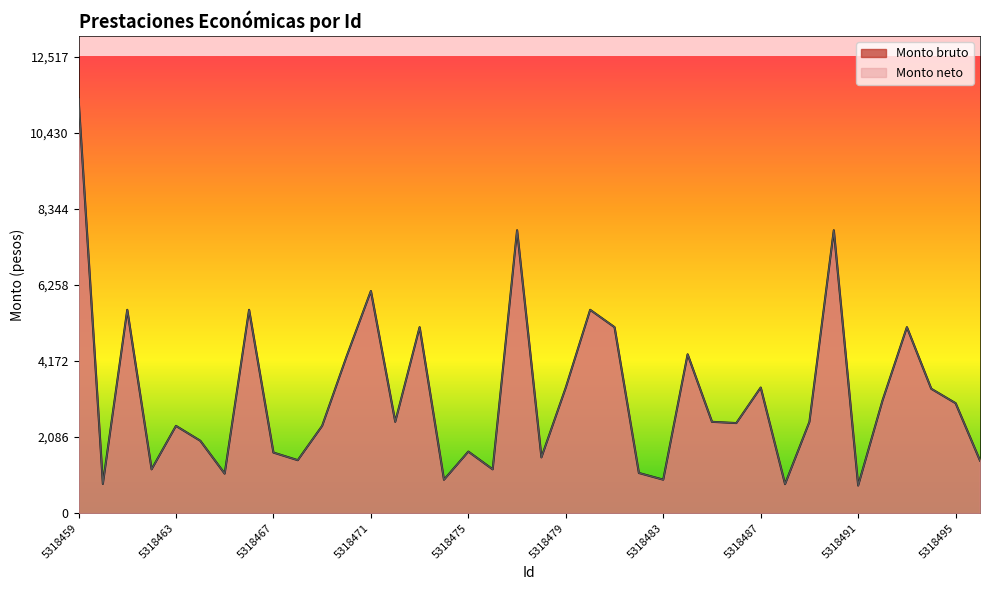

How many interior local valleys does the Monto neto series have?

12